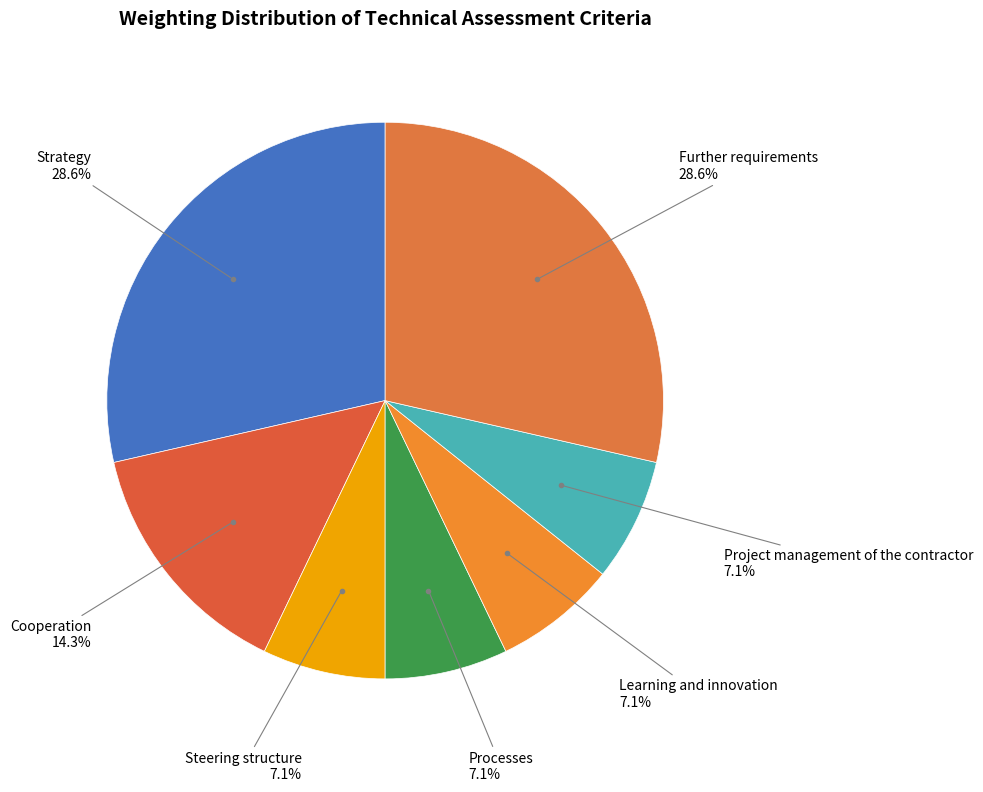

Which category has the biggest portion of the pie?

Strategy